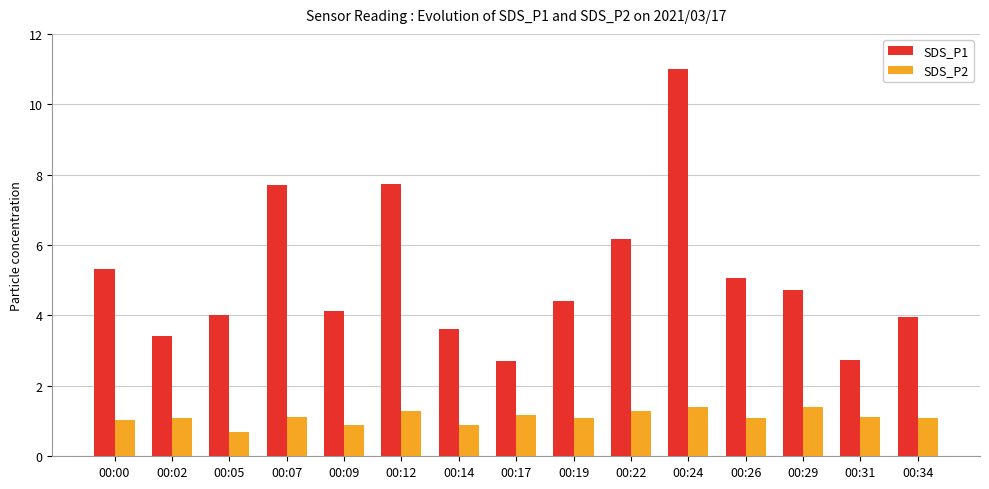

Is it true that SDS_P1 equals 4.1 at 00:07?

False